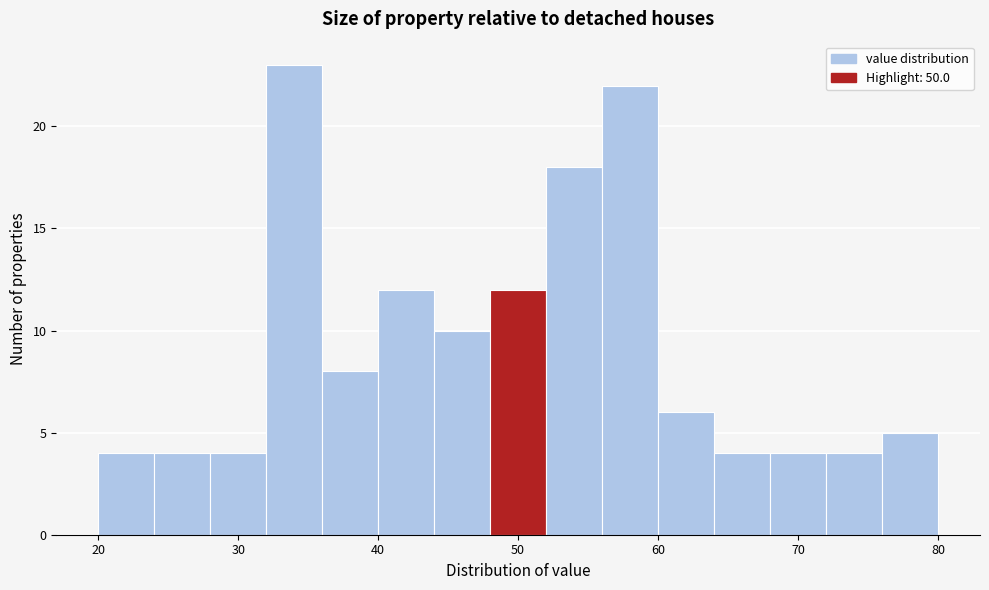

Reading left to right, list every bar in this chart as the range it spans on the x-axis followed by its height. The values are not printed on the chart, so give them approximately, as read against the axis.

20 to 24: 4
24 to 28: 4
28 to 32: 4
32 to 36: 23
36 to 40: 8
40 to 44: 12
44 to 48: 10
48 to 52: 12
52 to 56: 18
56 to 60: 22
60 to 64: 6
64 to 68: 4
68 to 72: 4
72 to 76: 4
76 to 80: 5